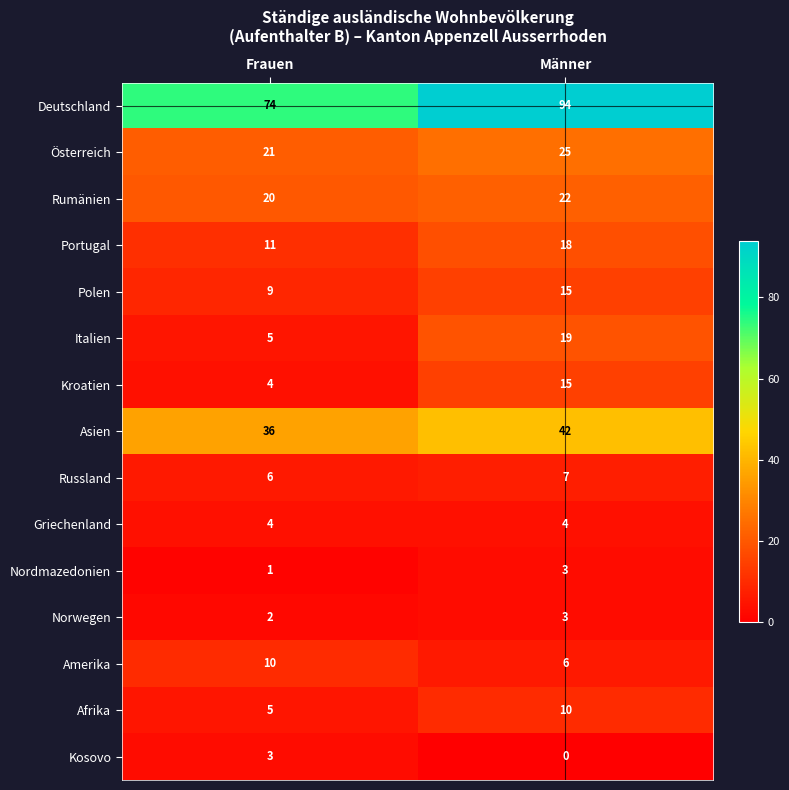

What is the difference between the highest and lowest values at Frauen?

73